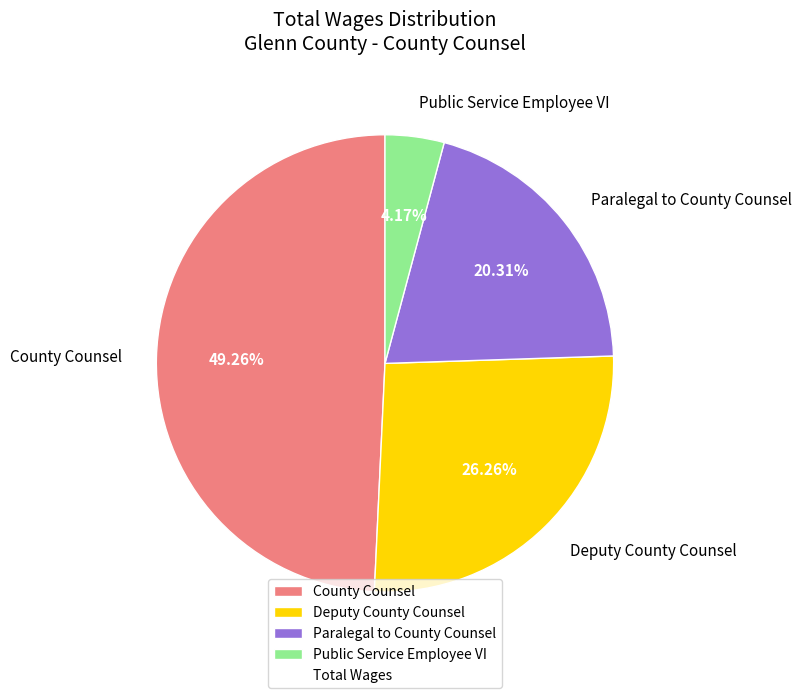

True or false: Deputy County Counsel accounts for 26% of the total.

True